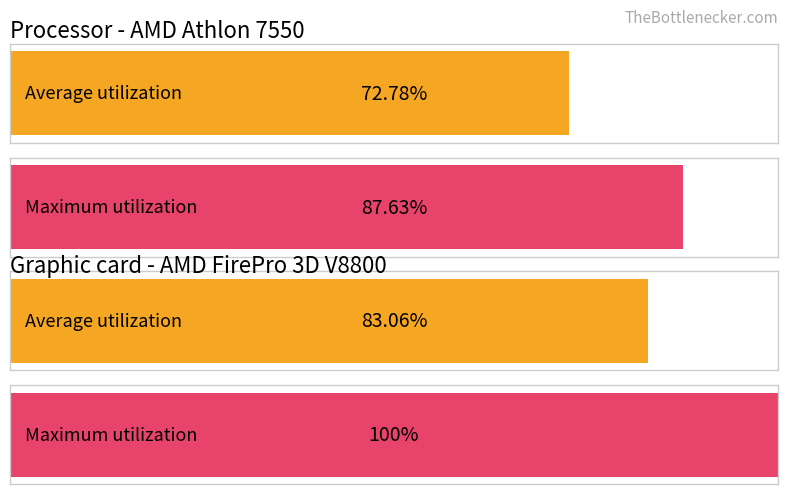

Which series changed the most between 1 and 3?

Average utilization